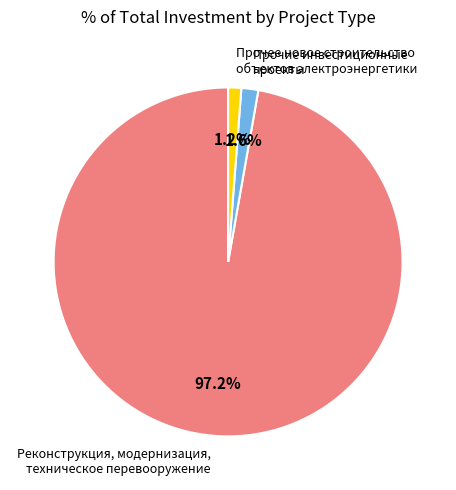

Is there any slice that represents more than half of the pie?

Yes